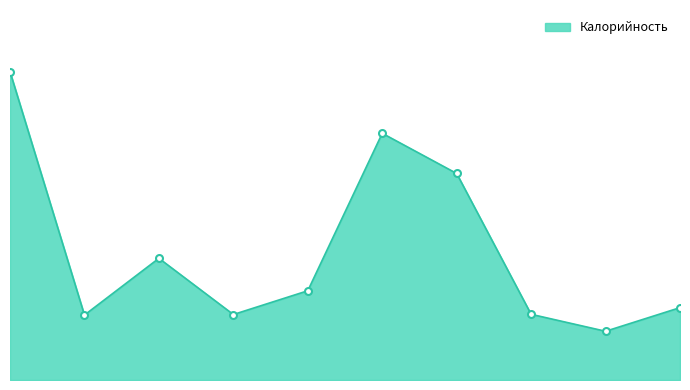

What is the sum of all values?

1240.6